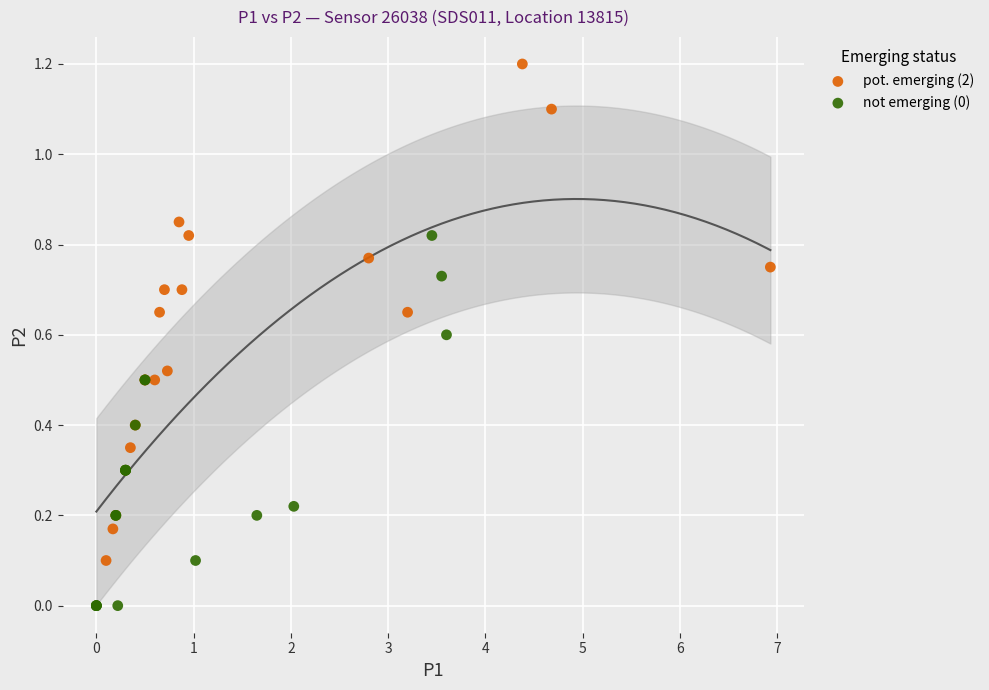

What are all the series names shown in the legend?

pot. emerging (2), not emerging (0)